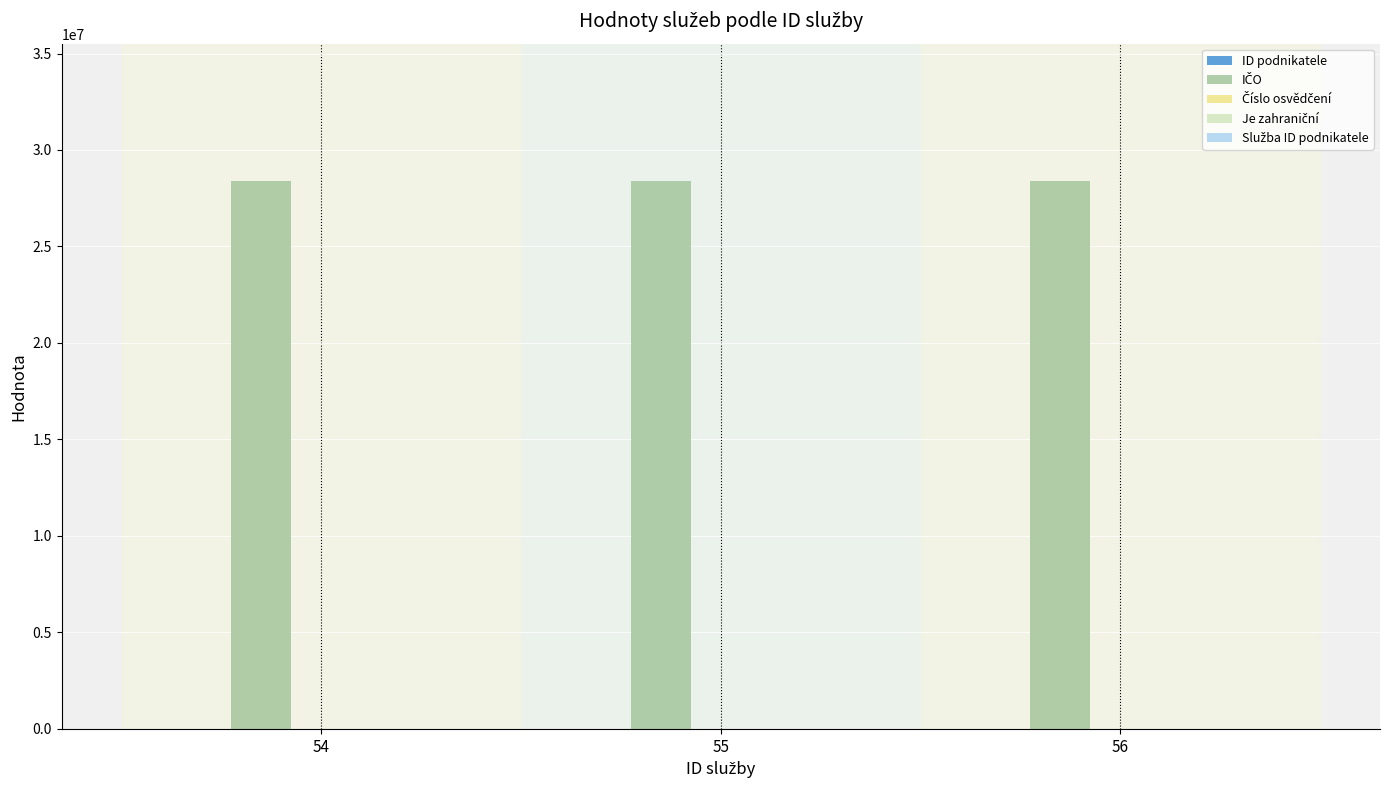

What is the sum of all ID podnikatele values?

60